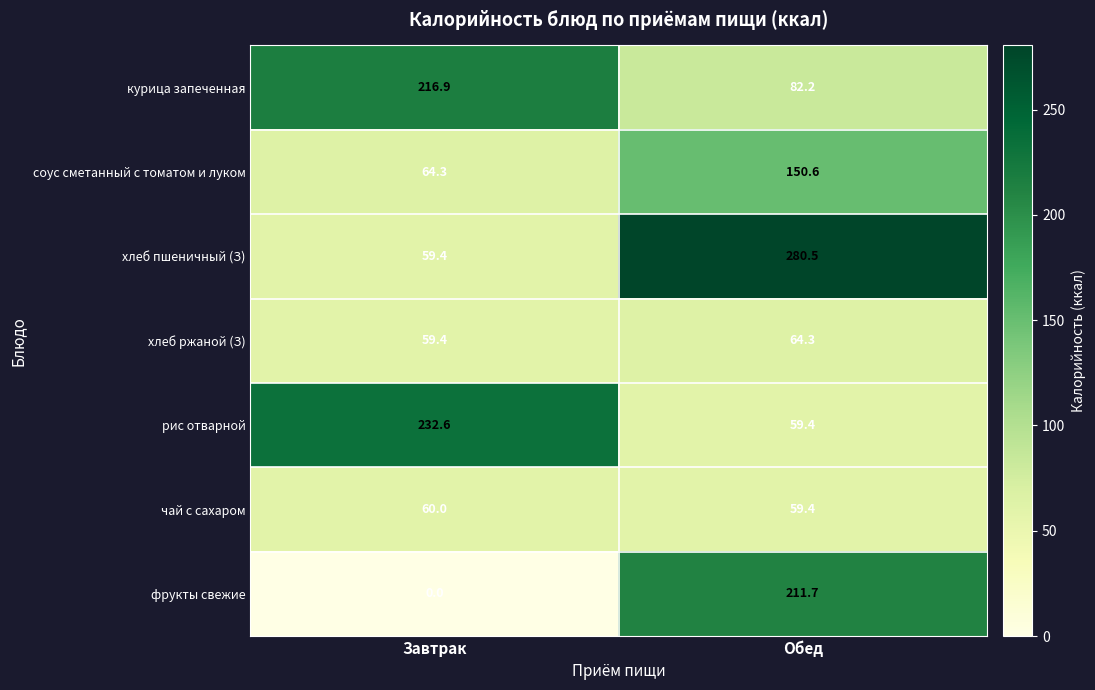

Which category has the highest value in the рис отварной series?

Завтрак